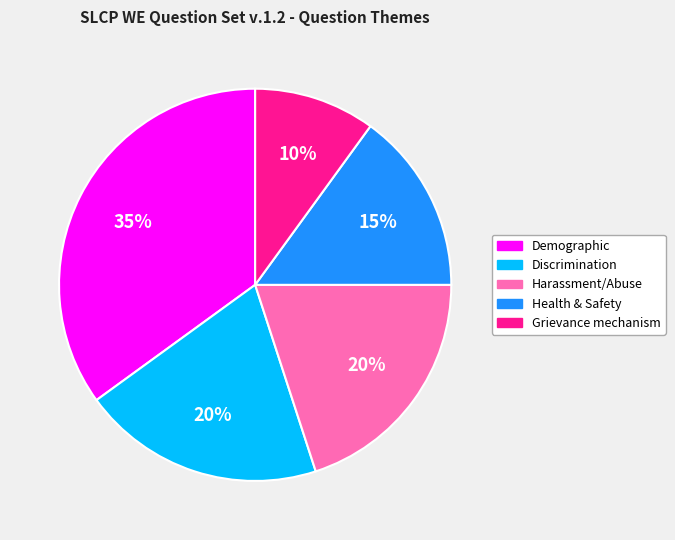

Does Harassment/Abuse account for over 50% of the chart?

No